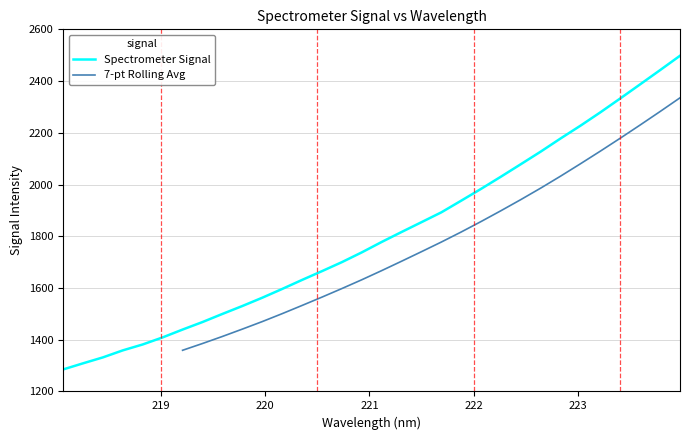

What is the minimum value shown in the chart?

1285.0